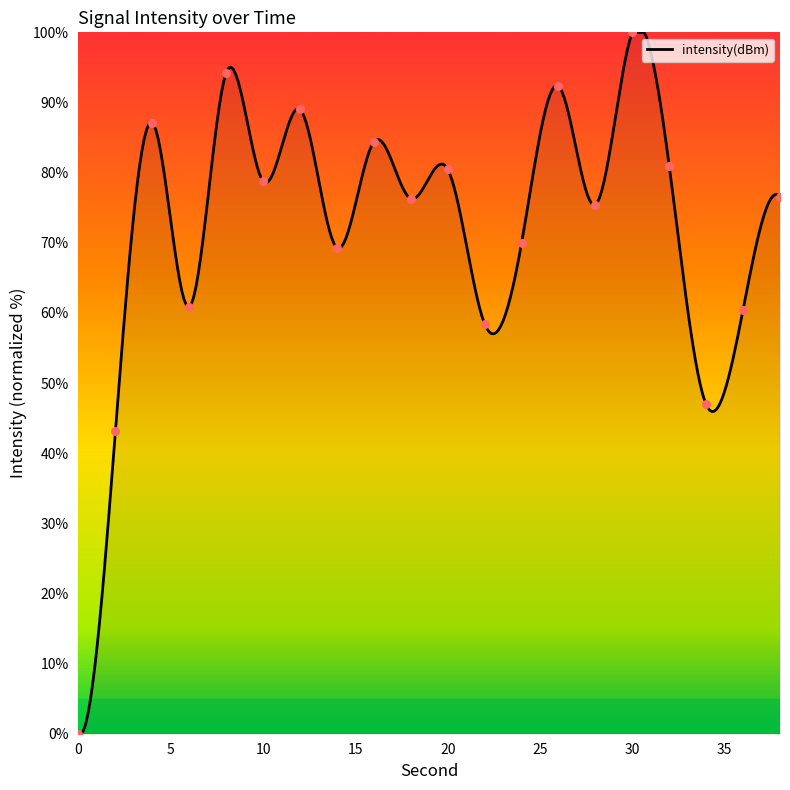

What is the change in value from 16 to 22?

-26.0